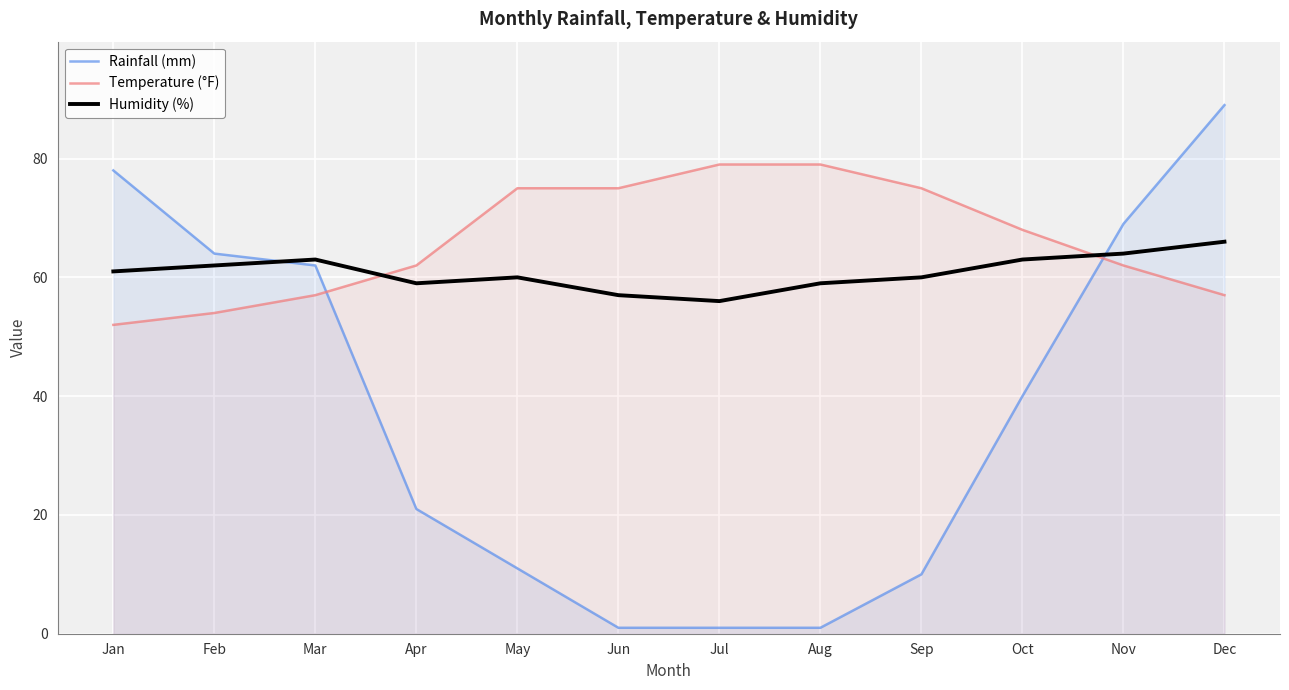

Count the number of categories in the chart.

12